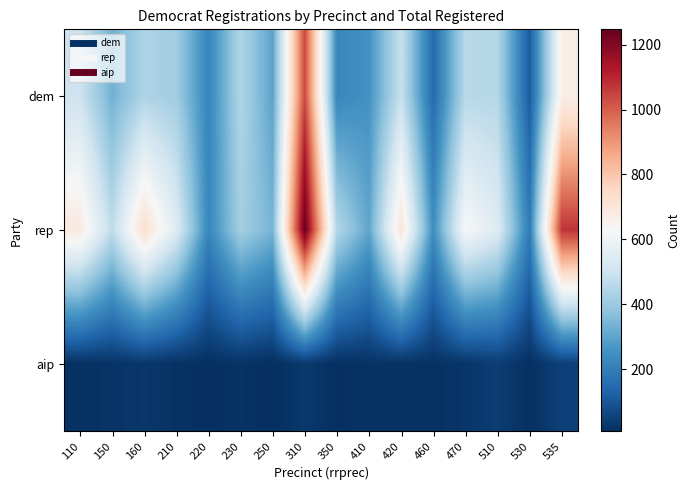

How many series are shown in this chart?

3